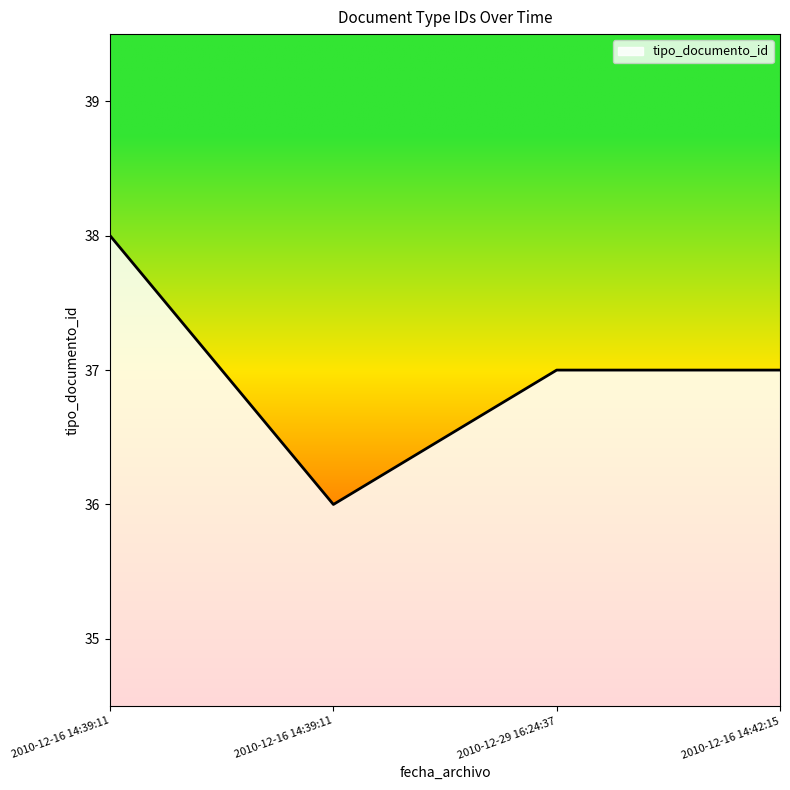

Does the chart display data point markers on the line(s)?

No